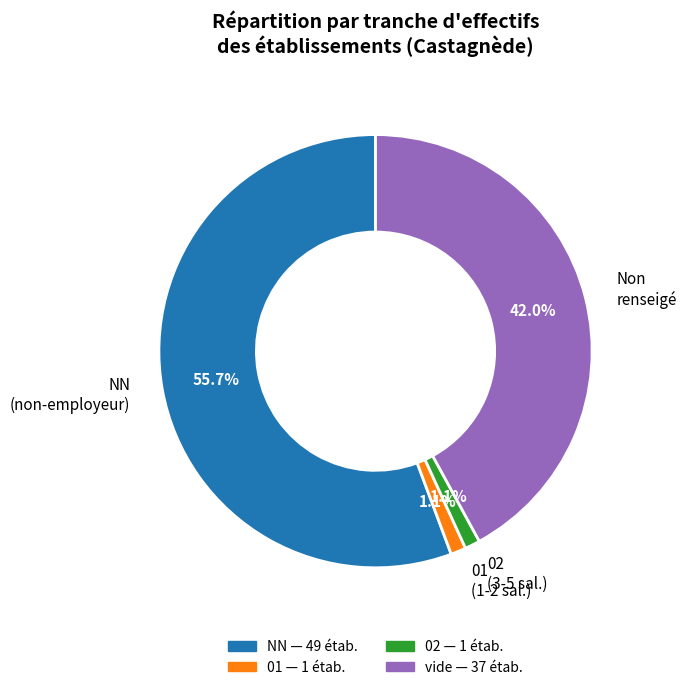

Does any single category account for the majority?

Yes